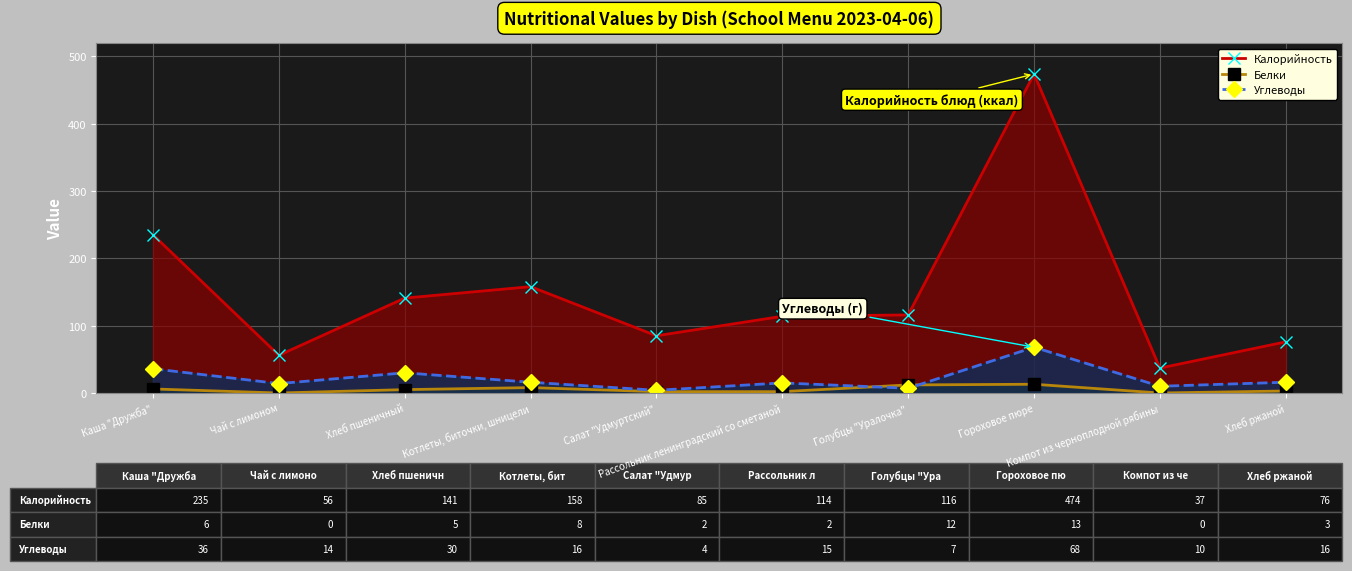

Is the value of Углеводы at Салат "Удмуртский" greater than the value of Калорийность at Каша "Дружба"?

No